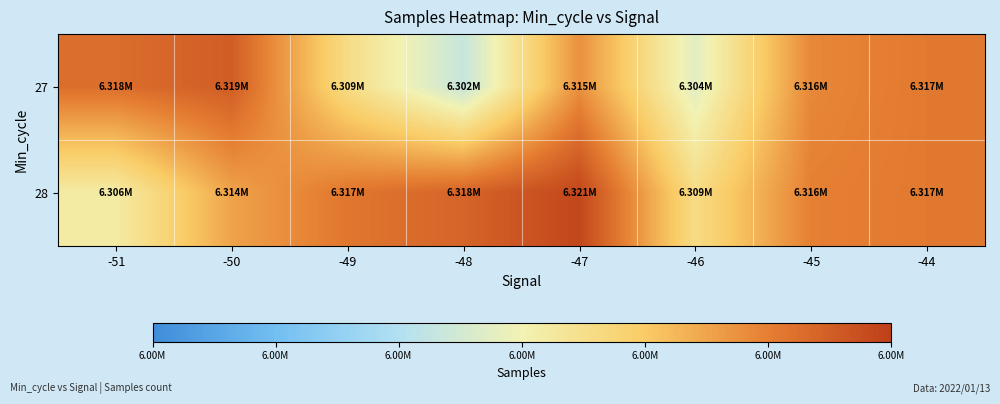

At which category is the sum across all series the highest?

-47